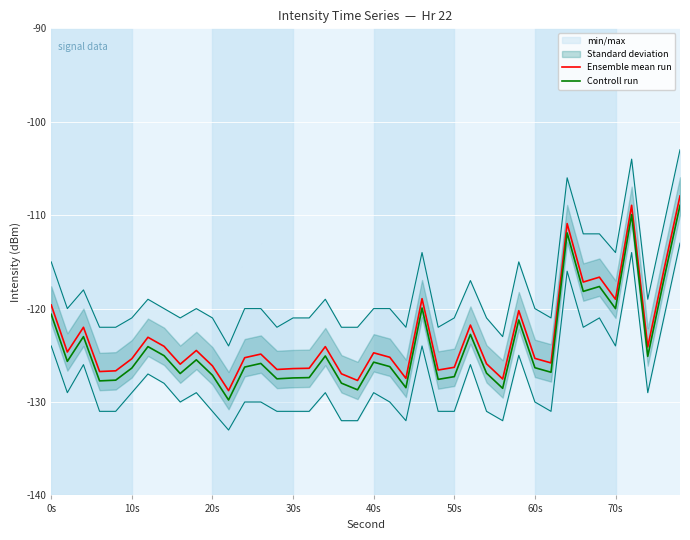

What is the maximum value for Controll run?

-108.9